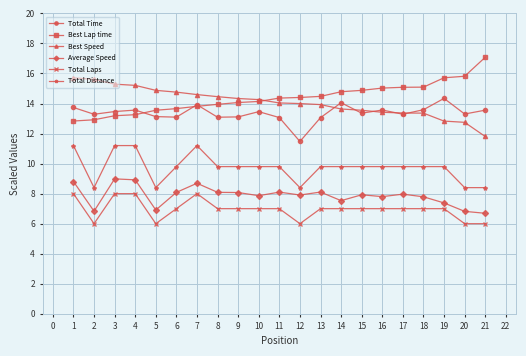

Rank the series at 3 from highest to lowest value.

Best Speed, Total Time, Best Lap time, Total Distance, Average Speed, Total Laps